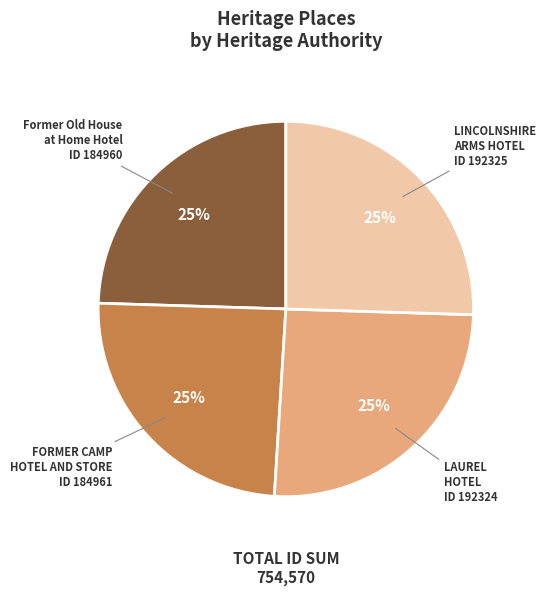

To the nearest percent, what is the average slice percentage?

25%